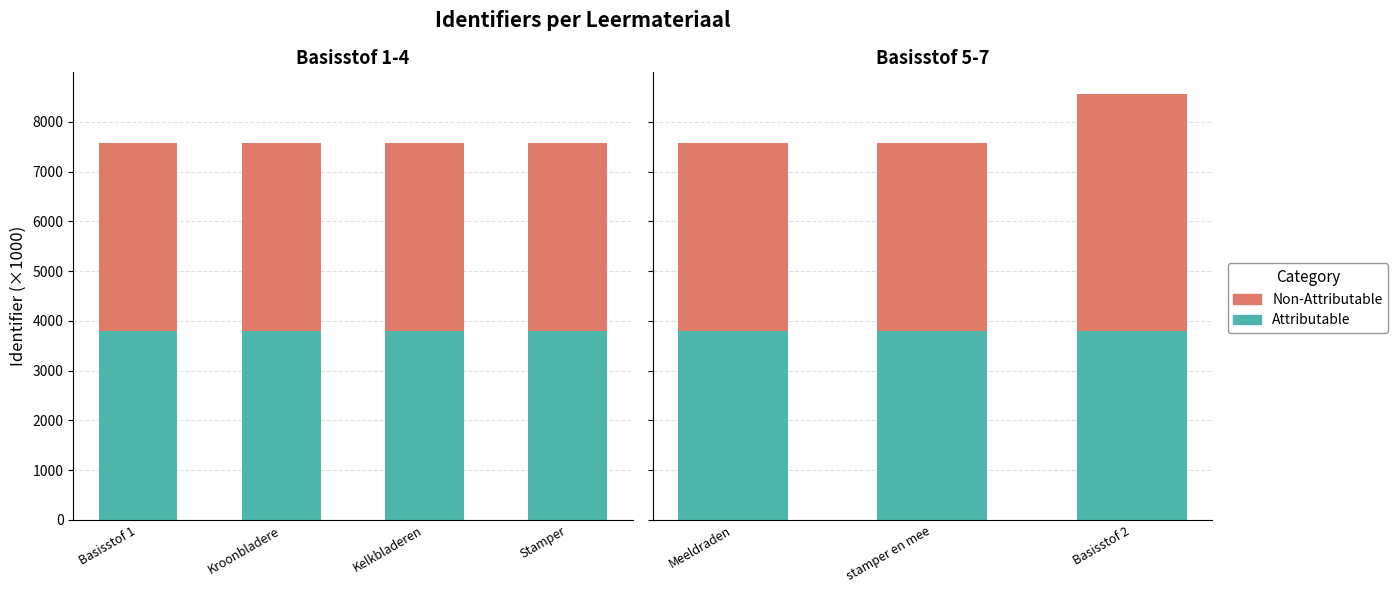

Where is Attributable nearest to the value 3789?

Basisstof 2